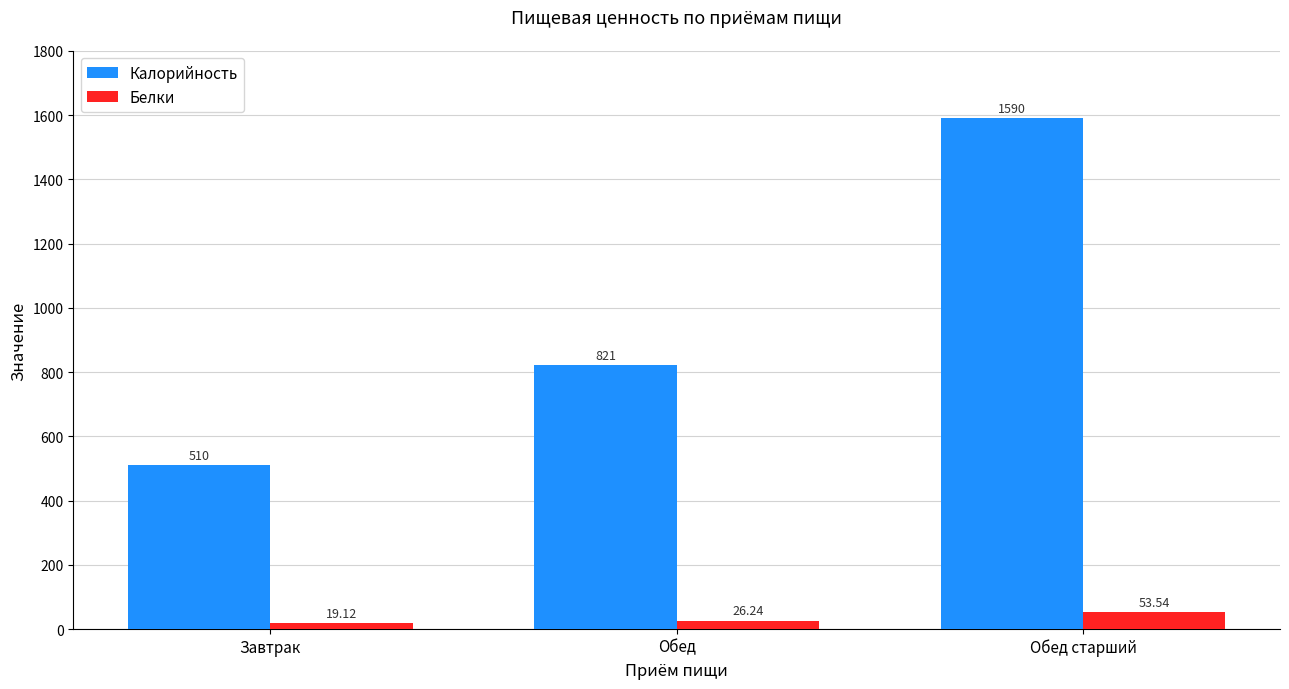

List the series in order of their overall mean, lowest first.

Белки, Калорийность